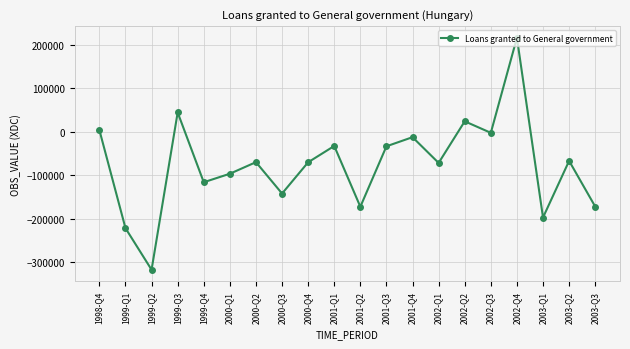

At which category does the chart reach its minimum across all series?

1999-Q2